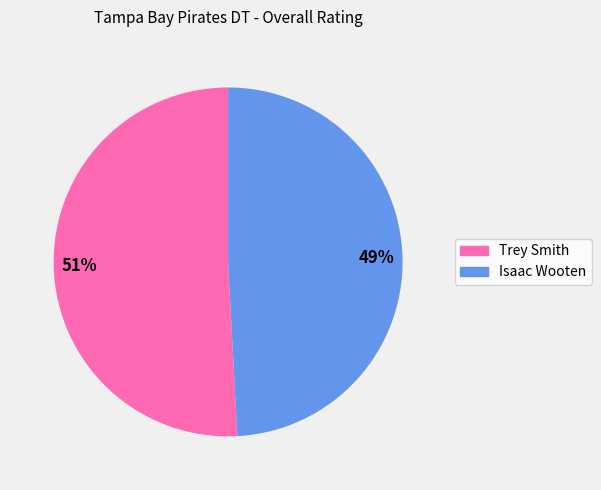

How many segments does this pie chart have?

2